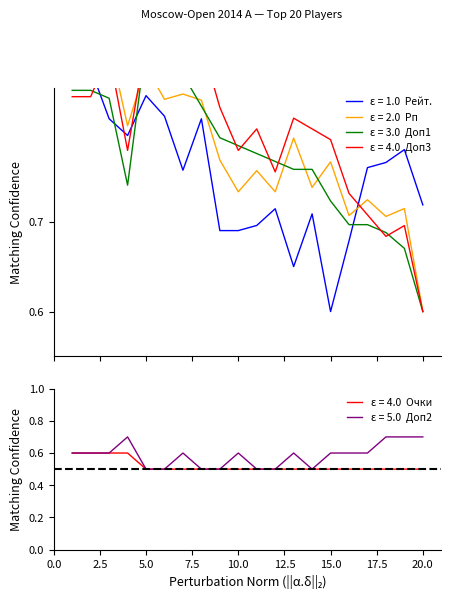

True or false: Рейт. (Rating) has more than 2 points higher than both neighbors.

True